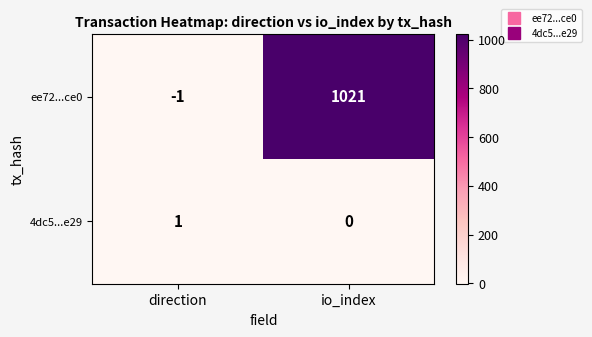

What is the sum of all ee72...ce0 values?

1020